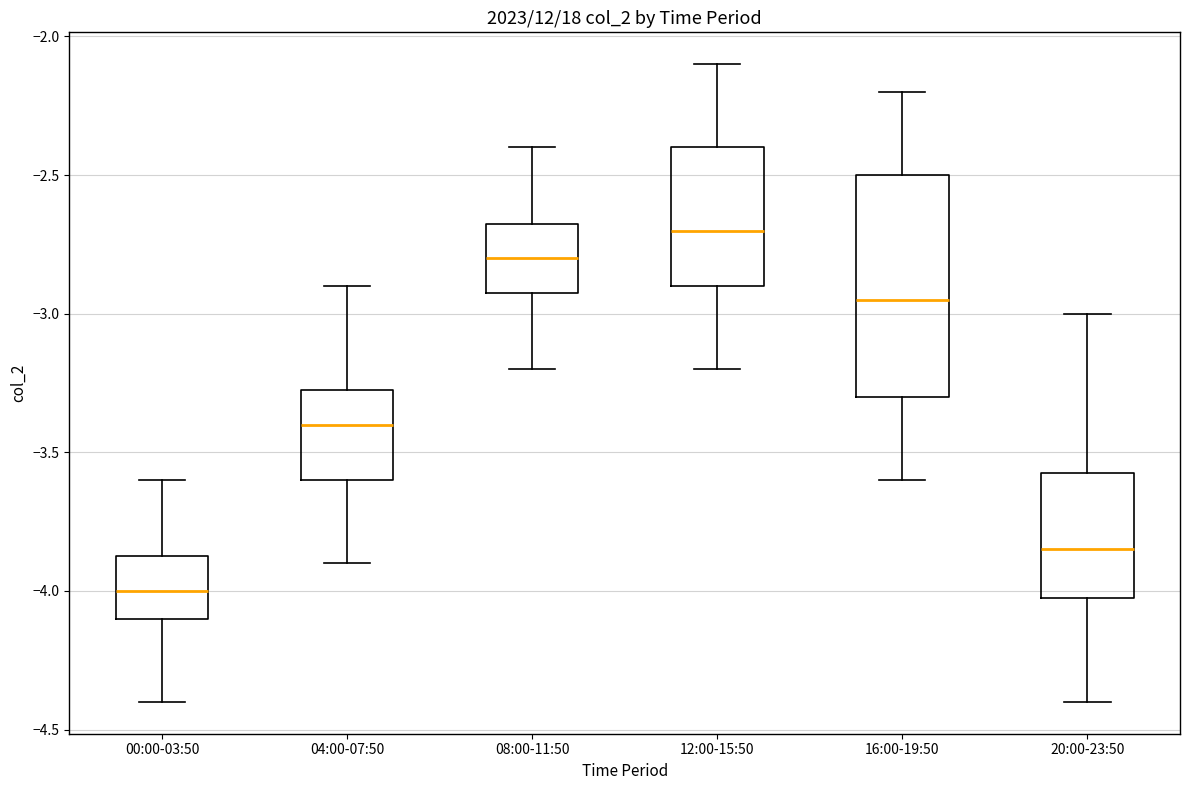

Which box is the tallest, from its lower edge to its upper edge?

16:00-19:50